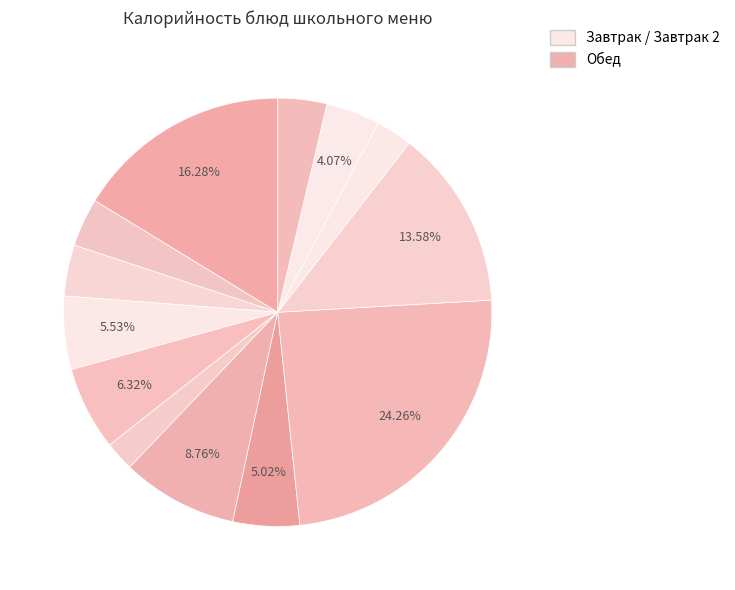

Count the number of slices in the pie.

13